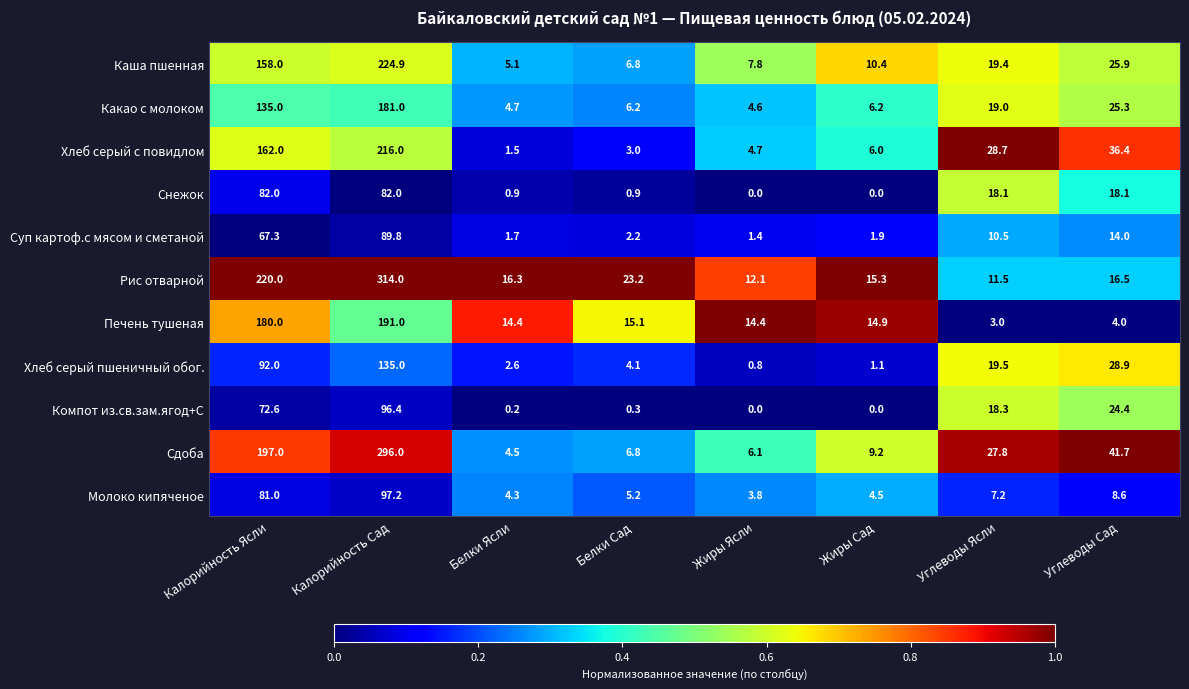

Between Калорийность Ясли and Жиры Сад, which series saw the biggest shift?

Рис отварной